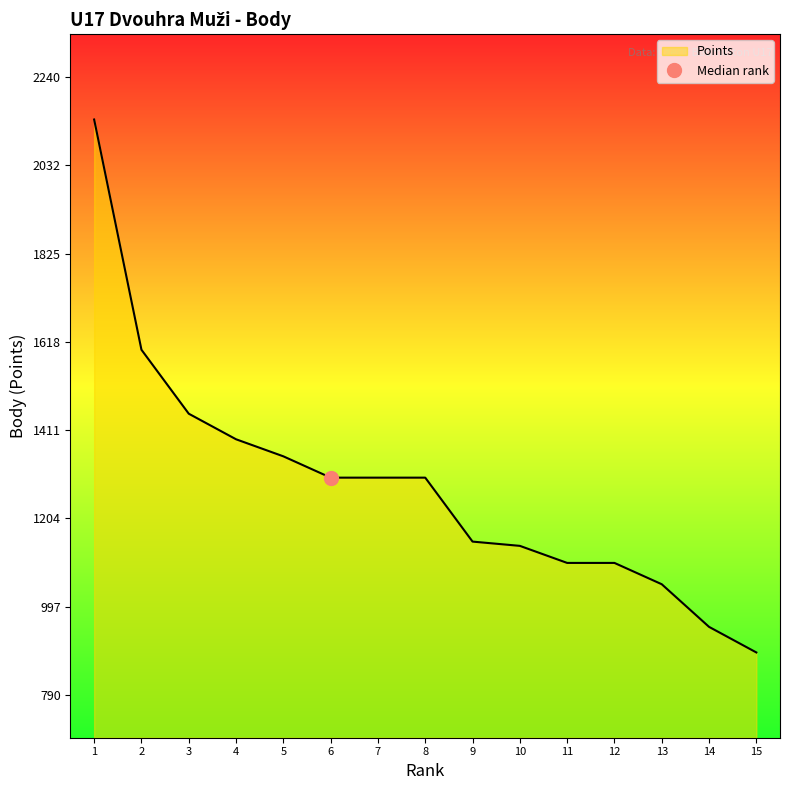

How many lines are shown in the chart?

1